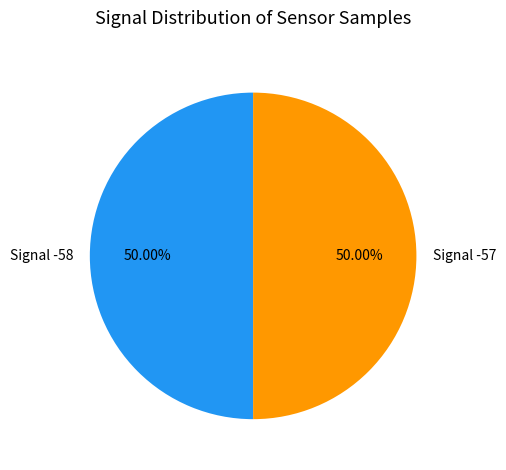

To the nearest percent, what is the average slice percentage?

50%